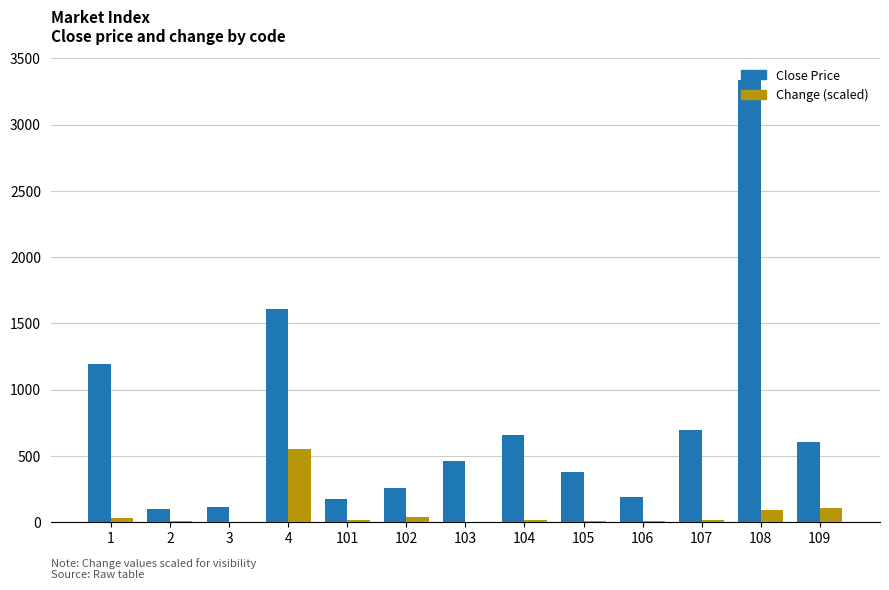

Which series has the largest total across all categories?

Close Price